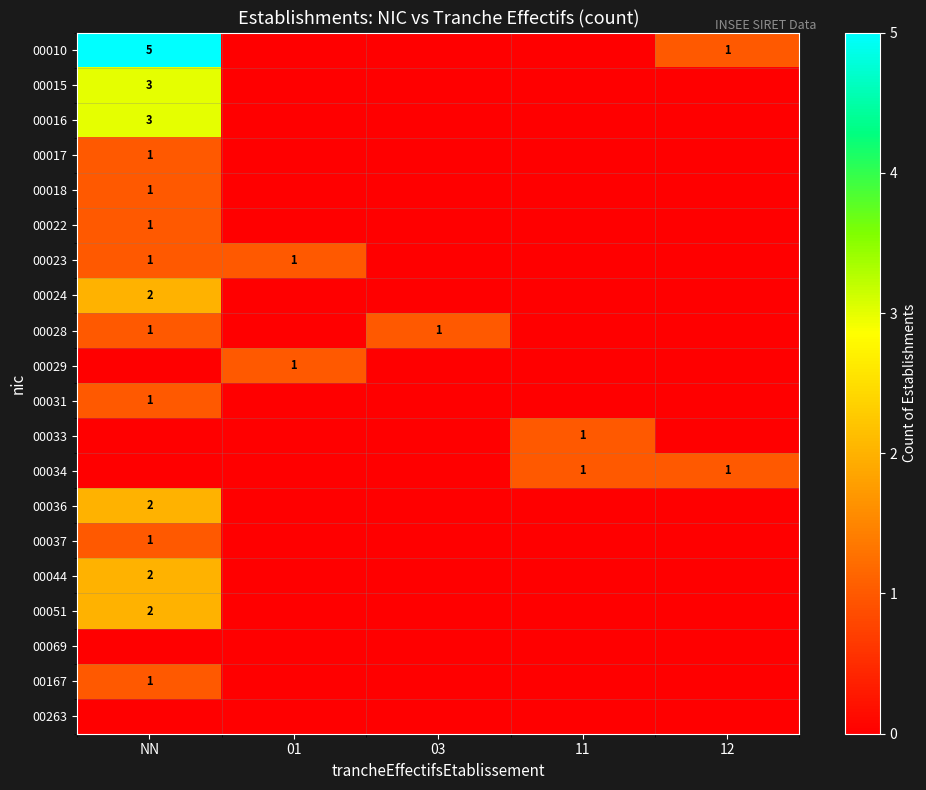

Which has a higher value, NN or 12?

NN